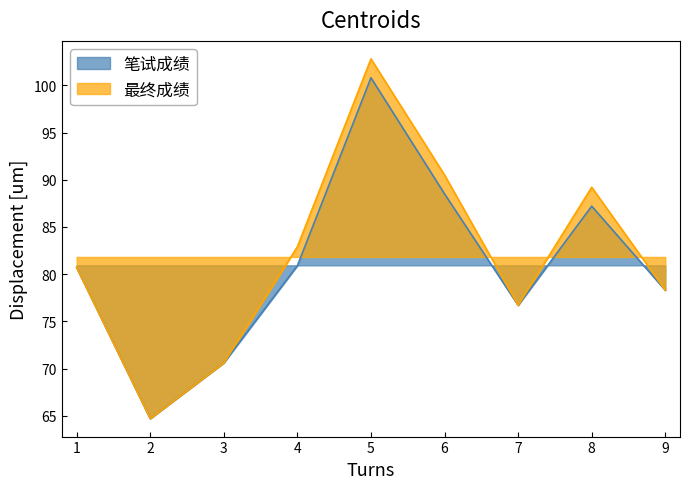

Reading left to right, list all the values displayed in this chart.

笔试成绩: 80.7	64.7	70.6	80.9	100.8	88.5	76.7	87.2	78.3
最终成绩: 80.7	64.7	70.6	82.9	102.8	90.5	76.7	89.2	78.3